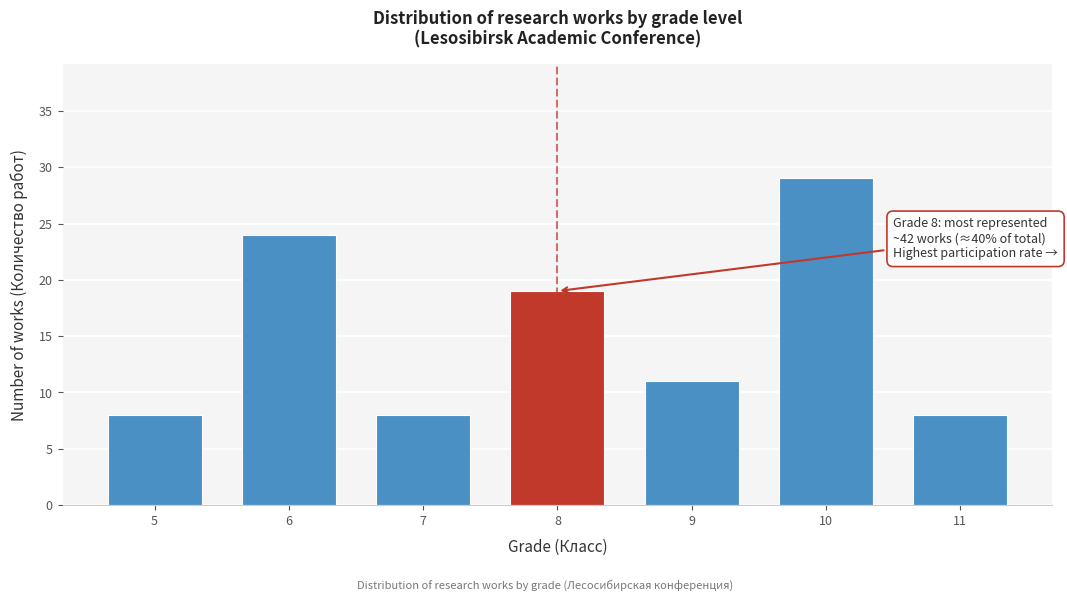

Reading right to left, transcribe all the data shown in this chart.

8	29	11	19	8	24	8